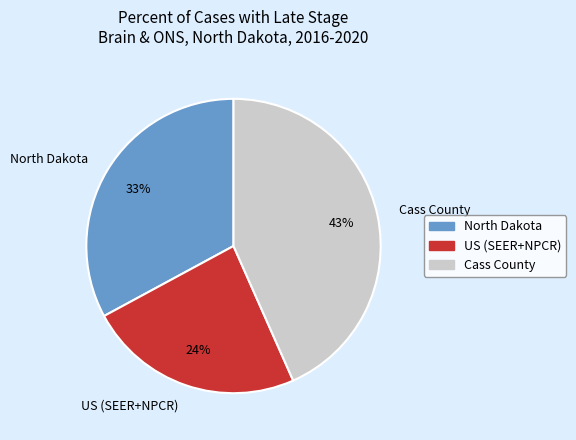

Do North Dakota and US (SEER+NPCR) together represent more than half of the pie?

Yes